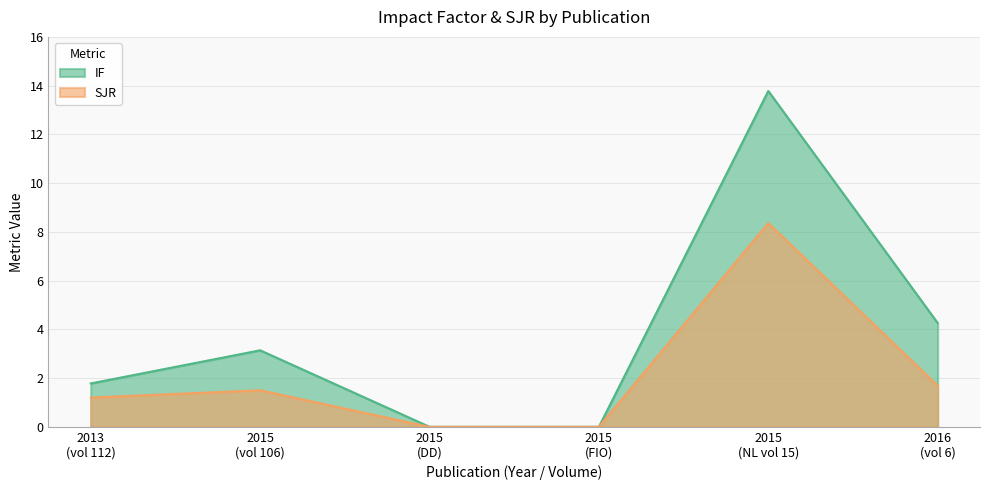

Which series has the widest spread of values?

IF